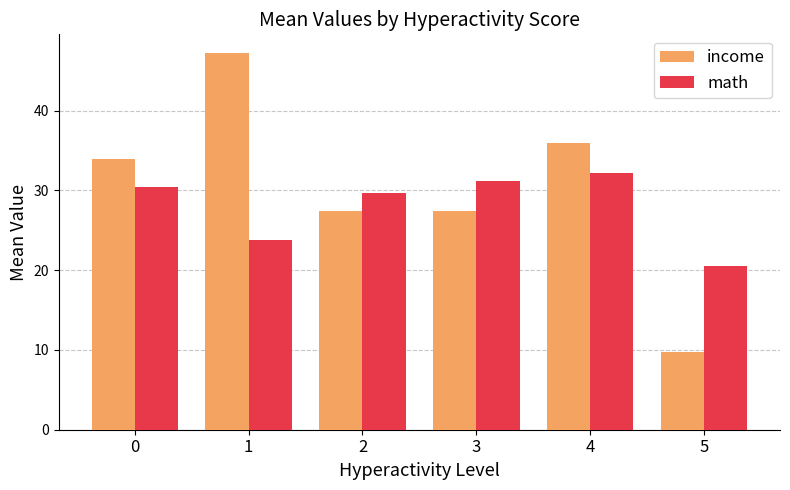

What is the total value across all series at 0?

64.3